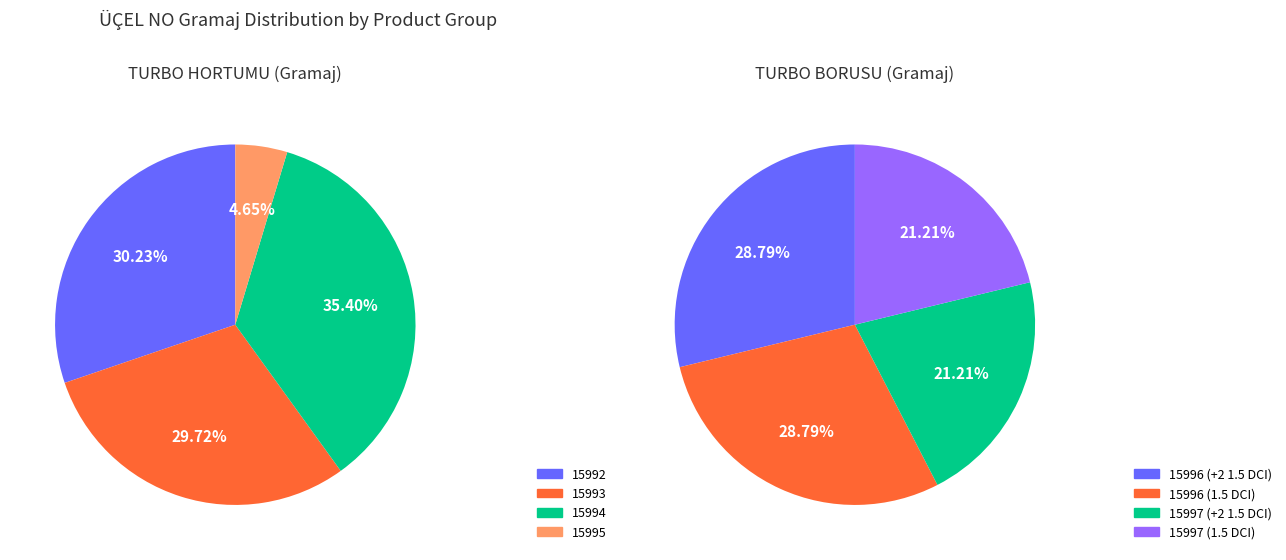

What percentage do 15994 and 15993 together represent?

65.1%